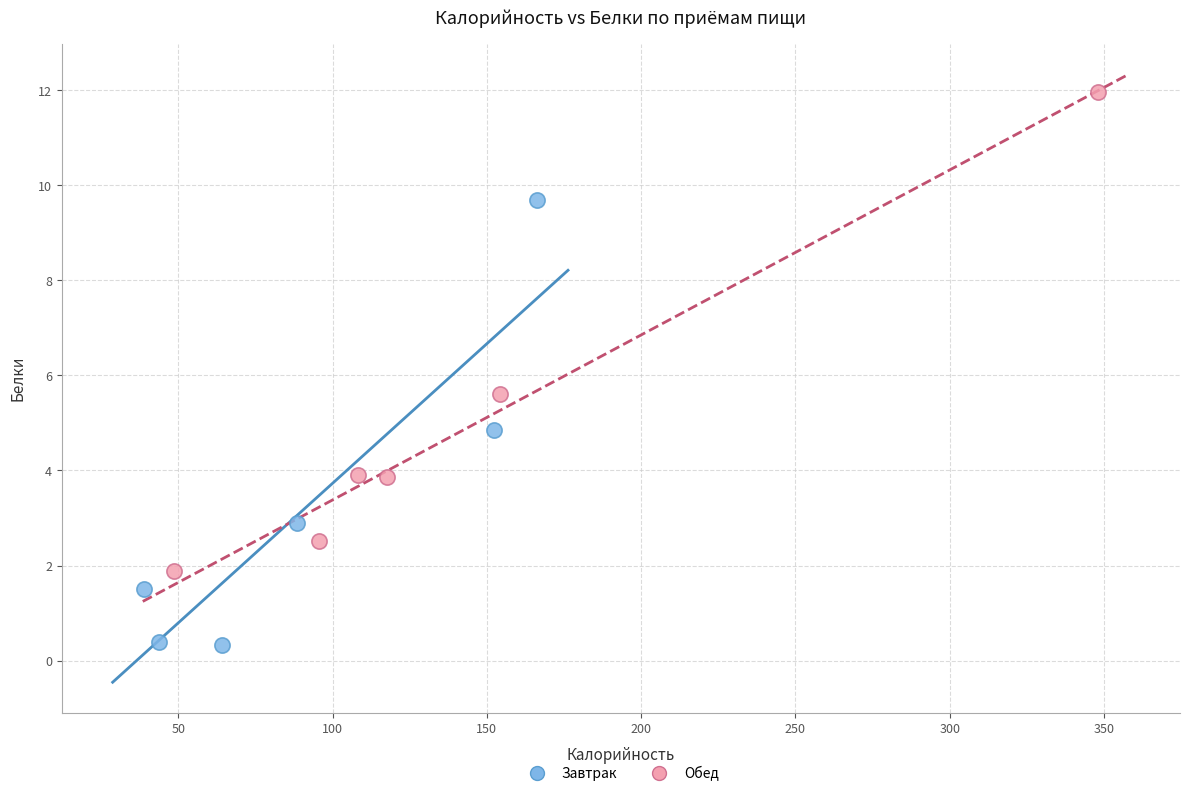

Which series contains the highest Y value?

Обед